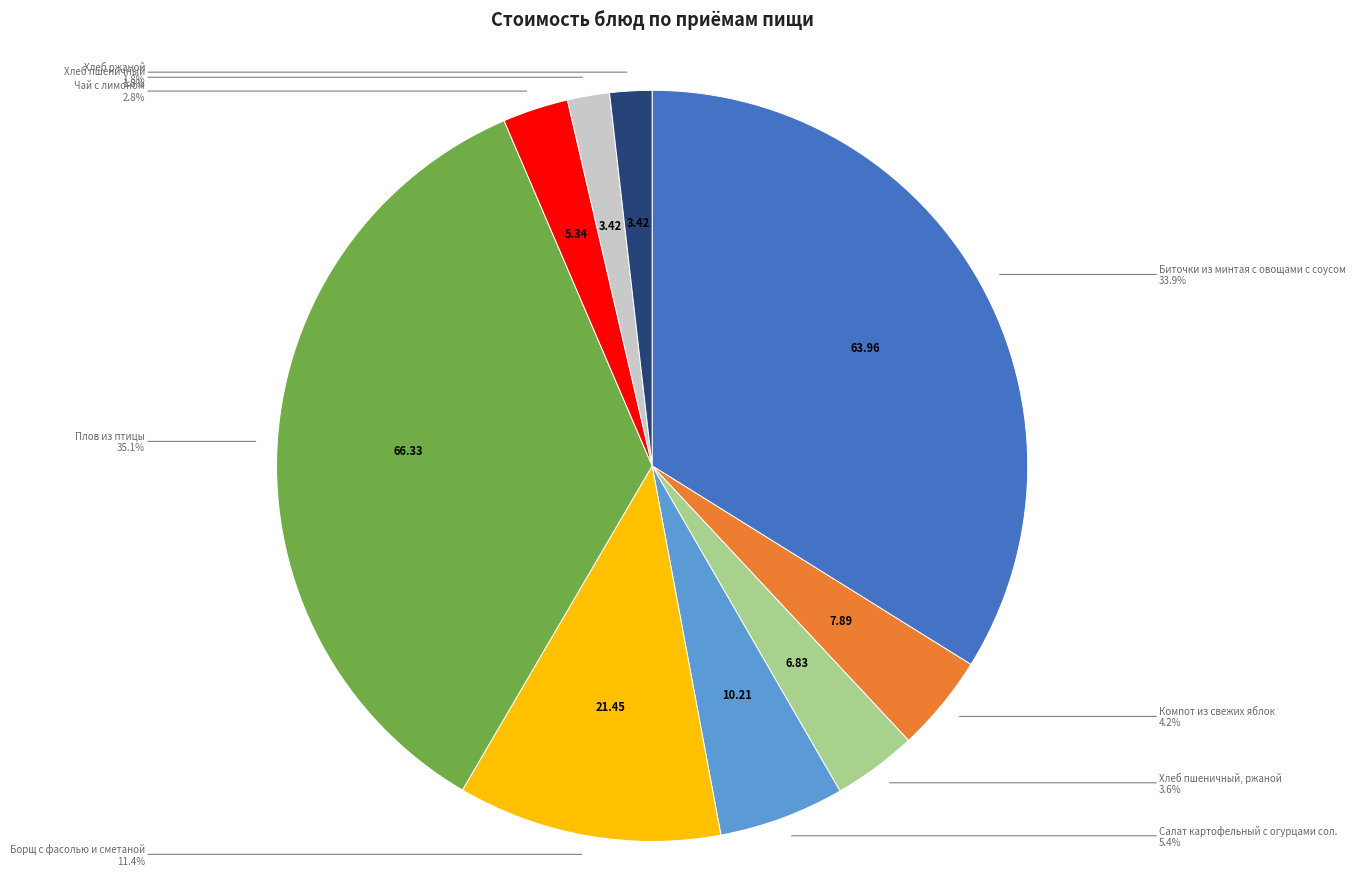

Is there a majority slice in this chart?

No